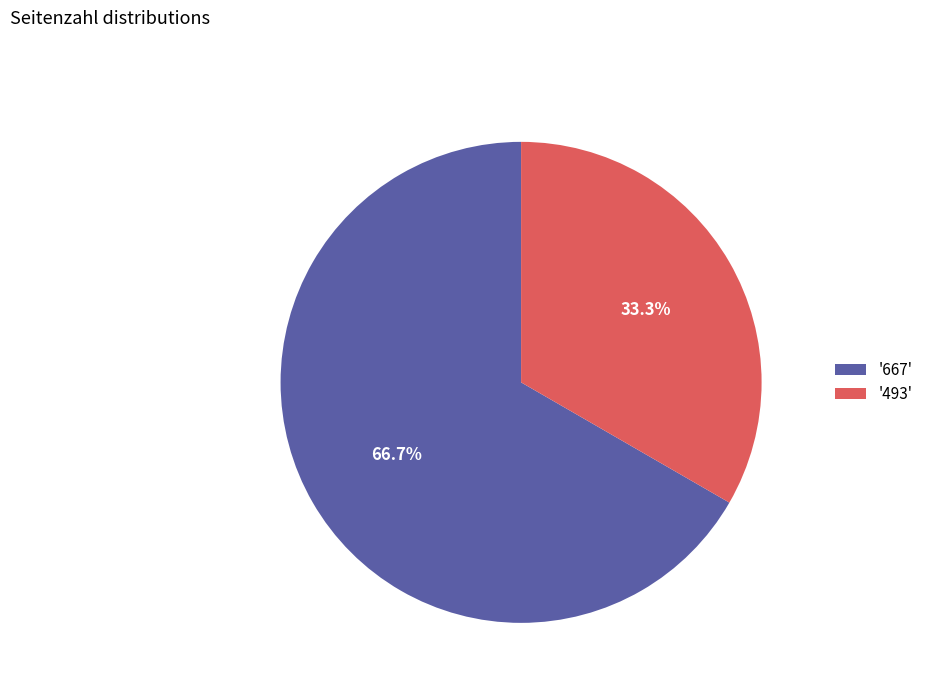

Is the sum of '493' and '667' greater than half?

Yes